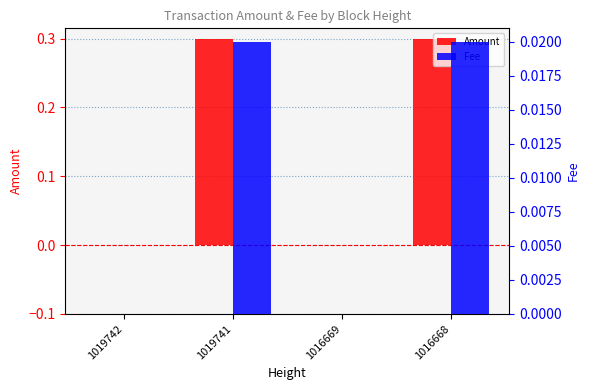

The Amount series shows 0.5 at 1016668. True or false?

False